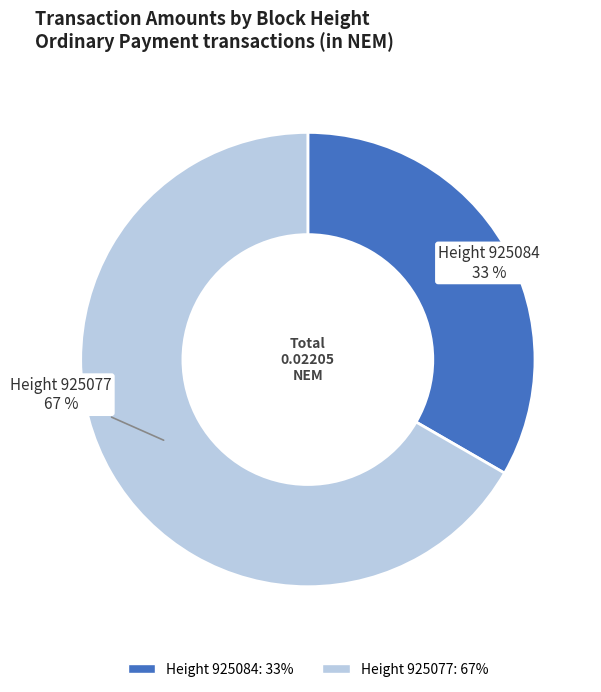

What percentage is the Height 925077 slice, to the nearest percent?

67%